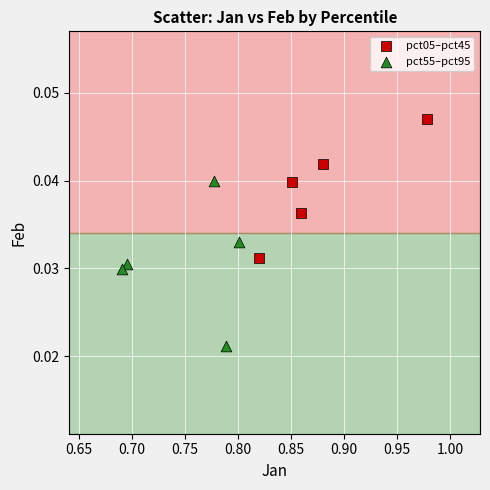

Which series contains the highest Y value?

pct05–pct45